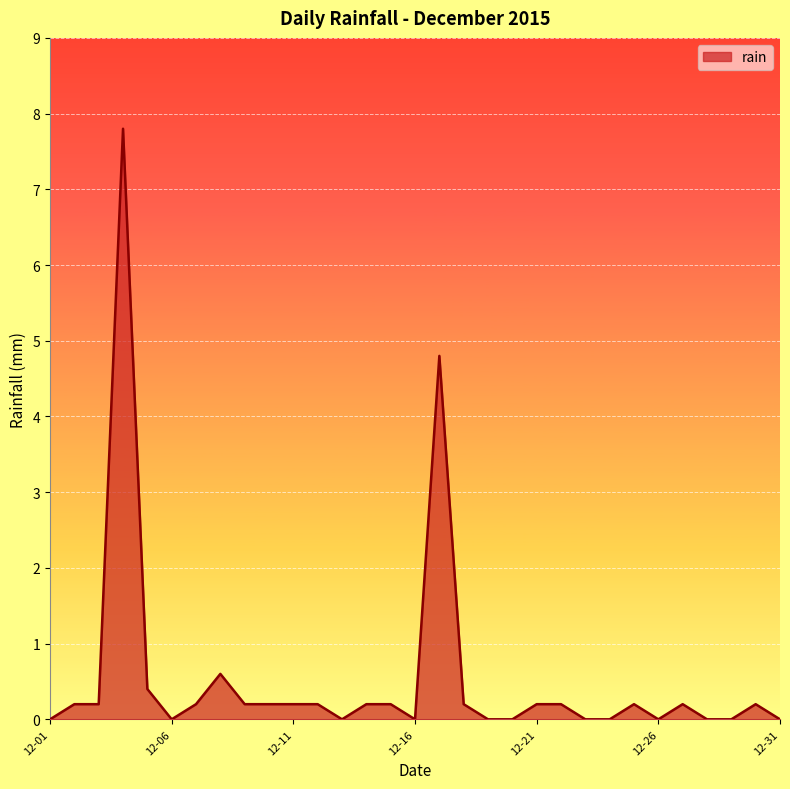

What is the difference between the maximum and minimum values?

7.8